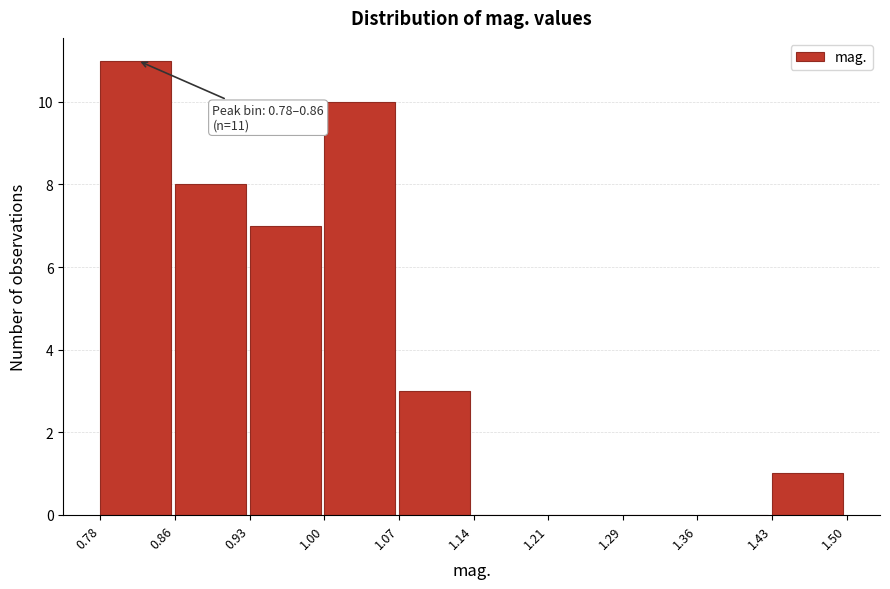

Over which range of the x-axis is the bar tallest?

0.78 to 0.86